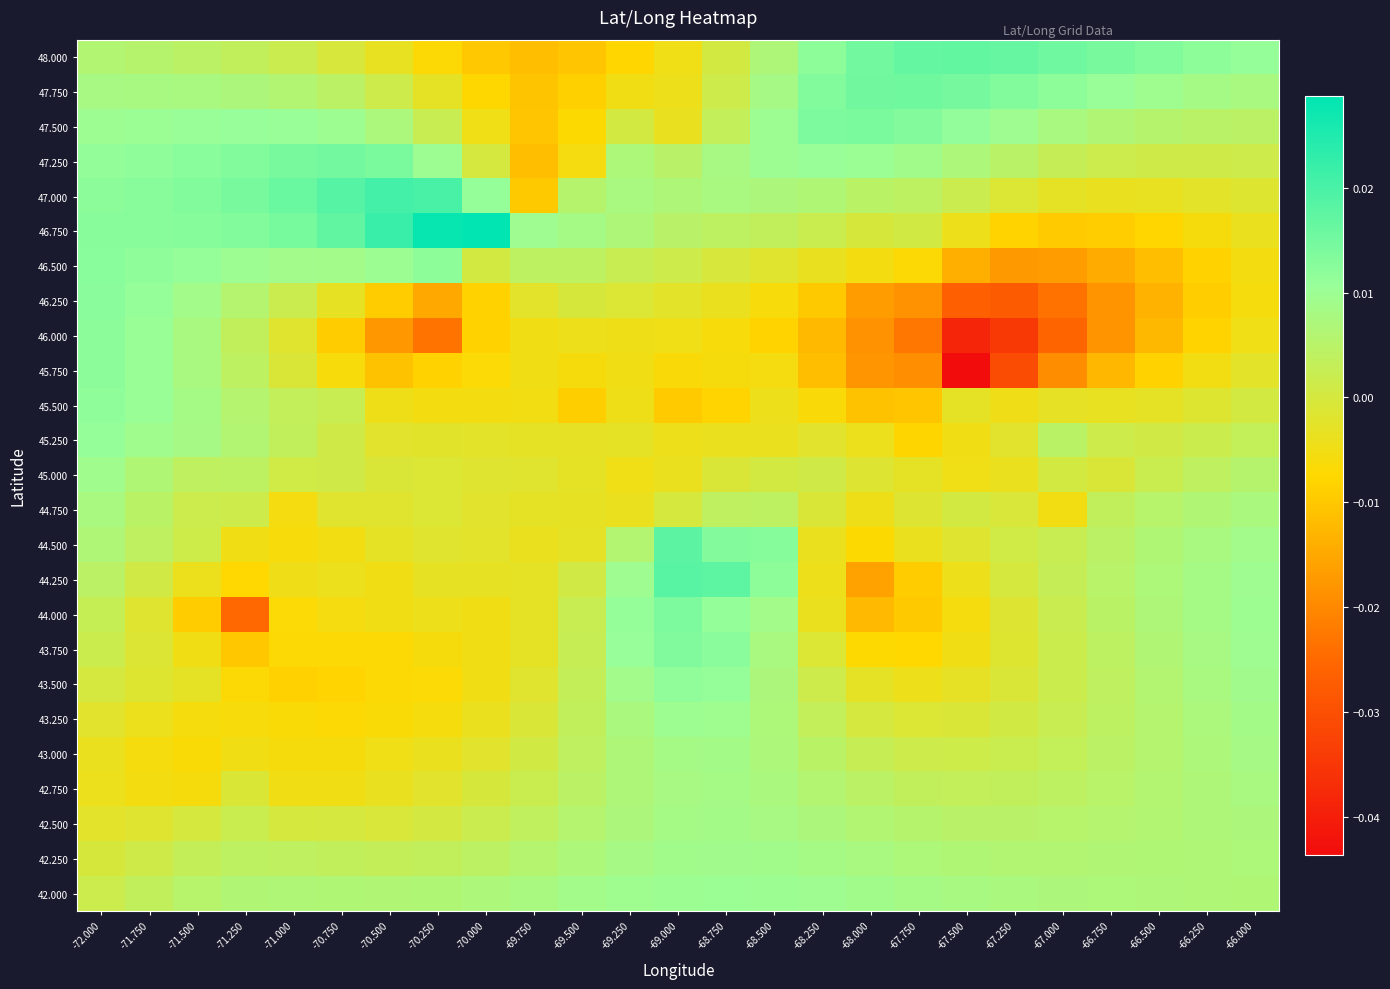

At how many categories does at least one series exceed 0?

25